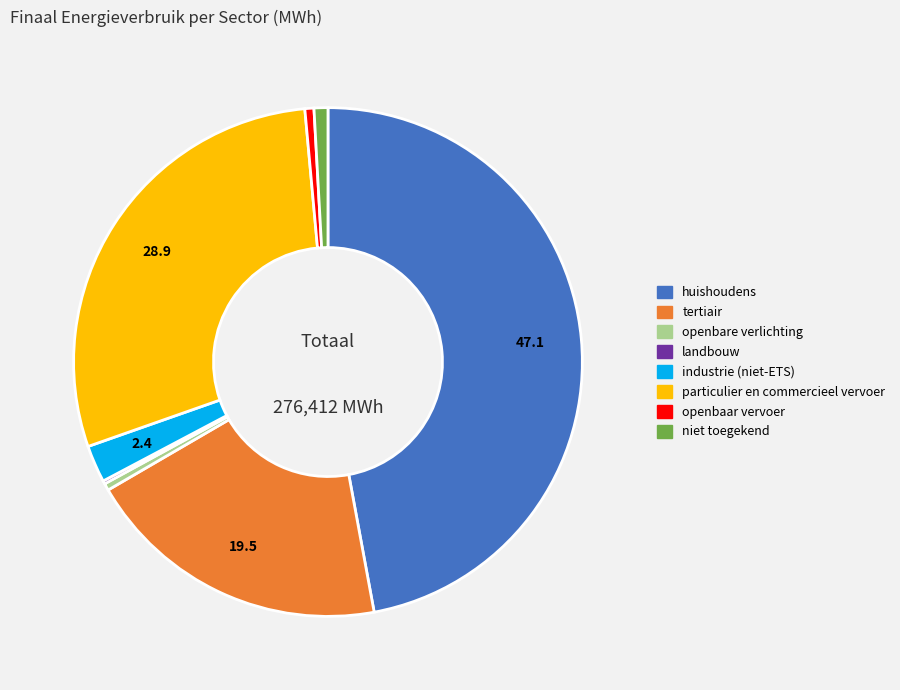

Does industrie (niet-ETS) account for over 50% of the chart?

No